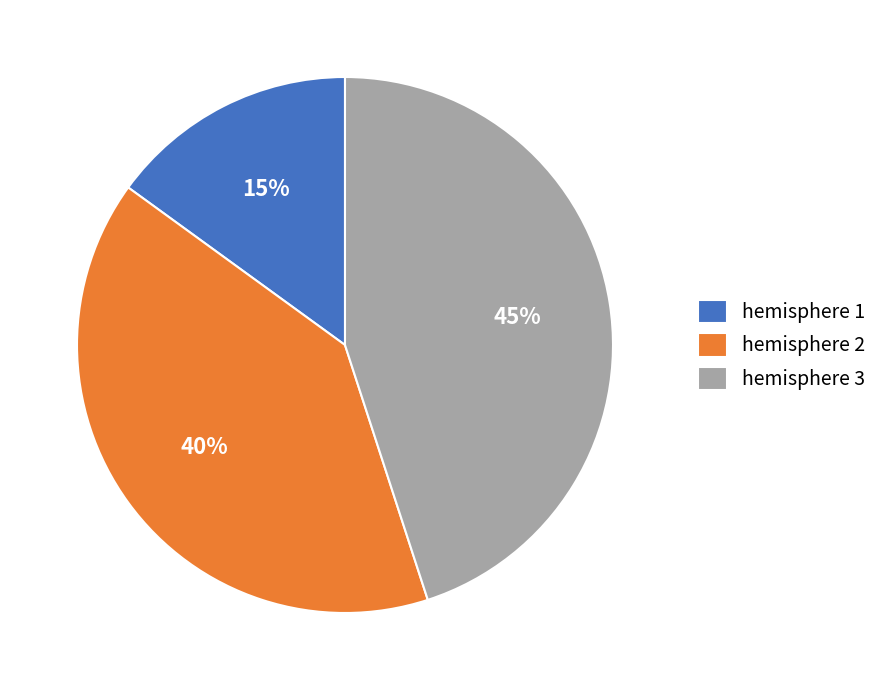

Is it true that hemisphere 1 is 15% of the pie?

True